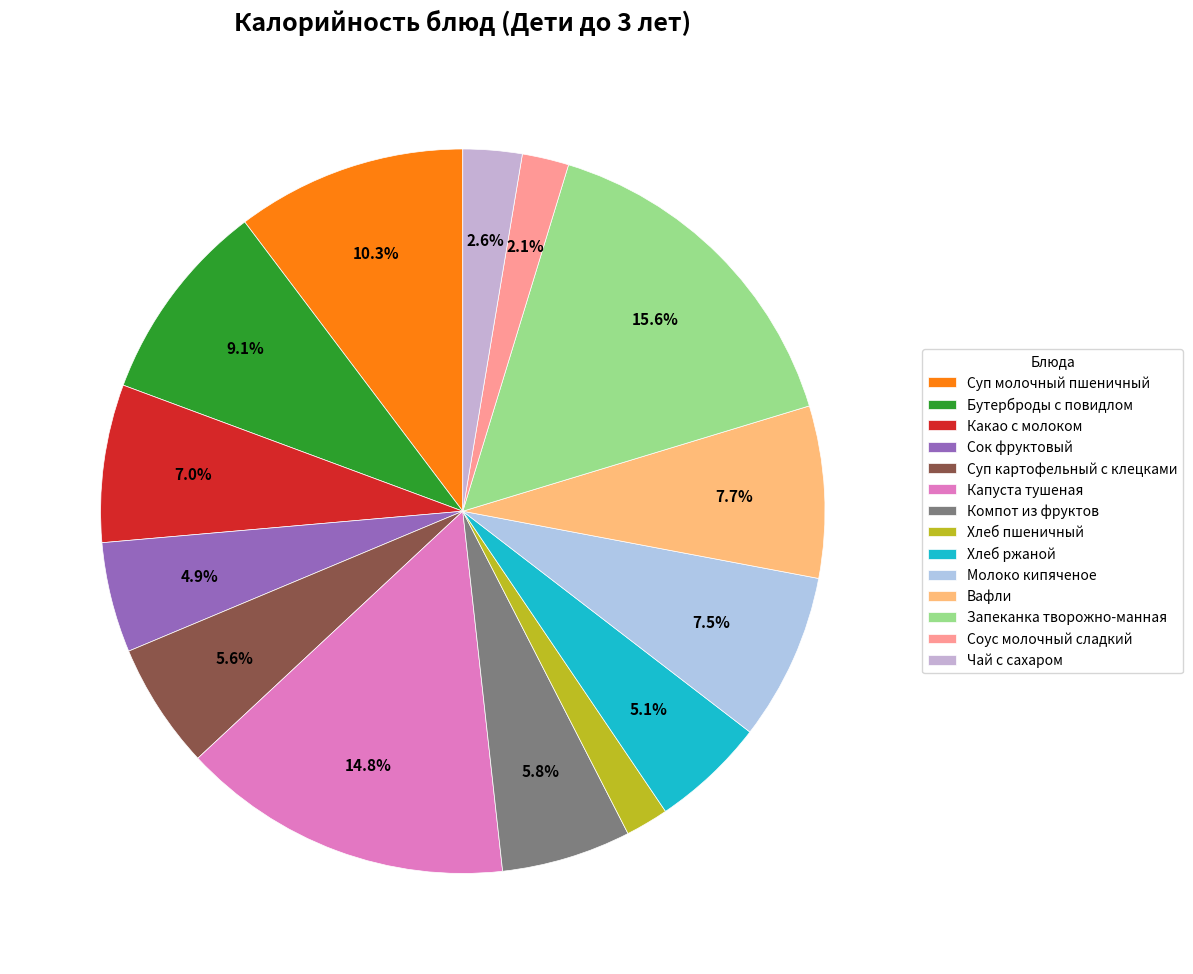

Is the sum of Какао с молоком and Капуста тушеная greater than half?

No